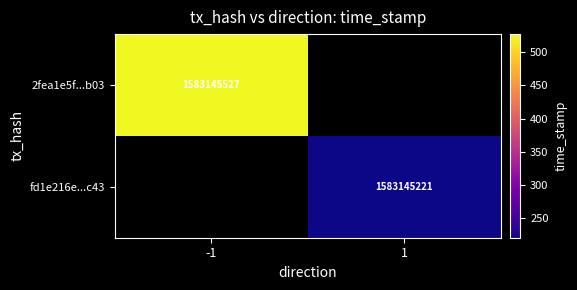

How many distinct data groups are displayed?

2